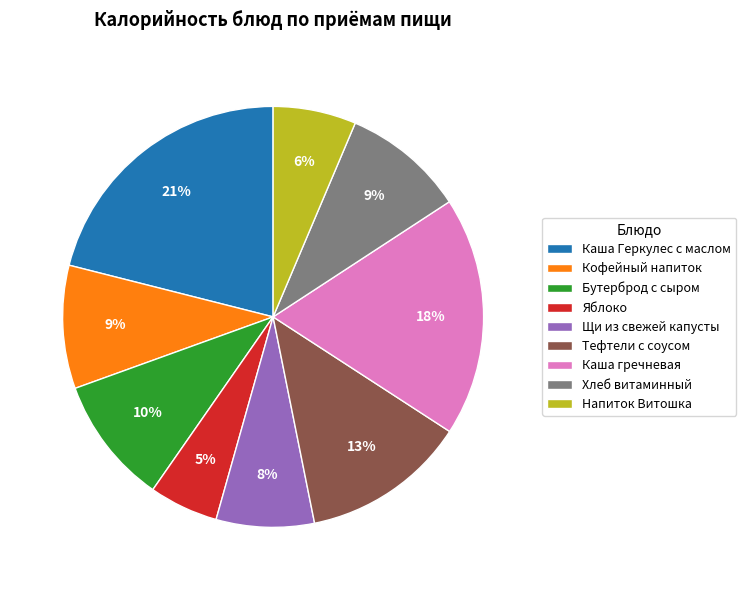

To the nearest percent, what is the combined percentage of Каша Геркулес с маслом and Хлеб витаминный?

30%